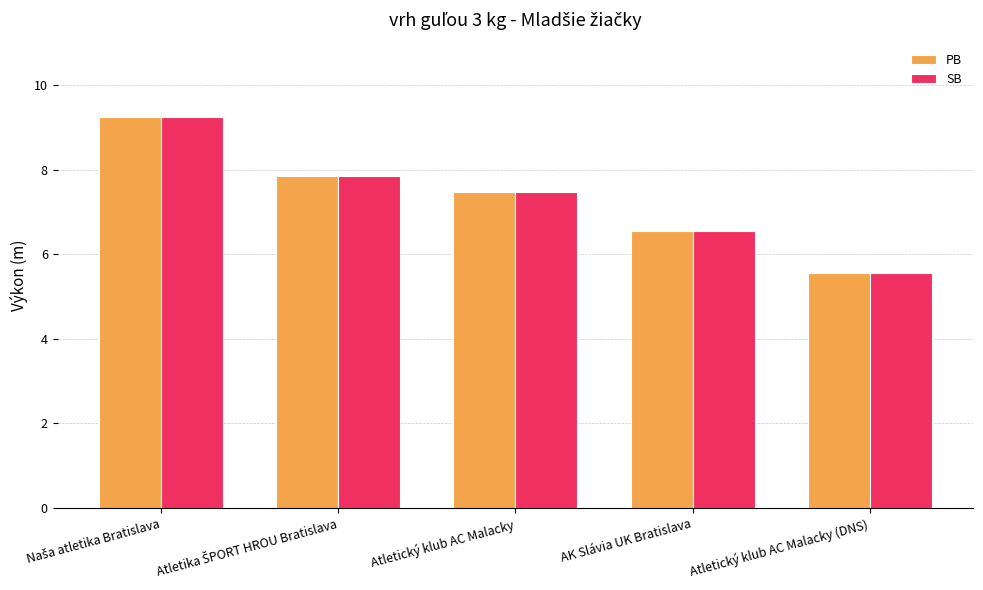

What is the approximate value of SB at Atletický klub AC Malacky?

7.5